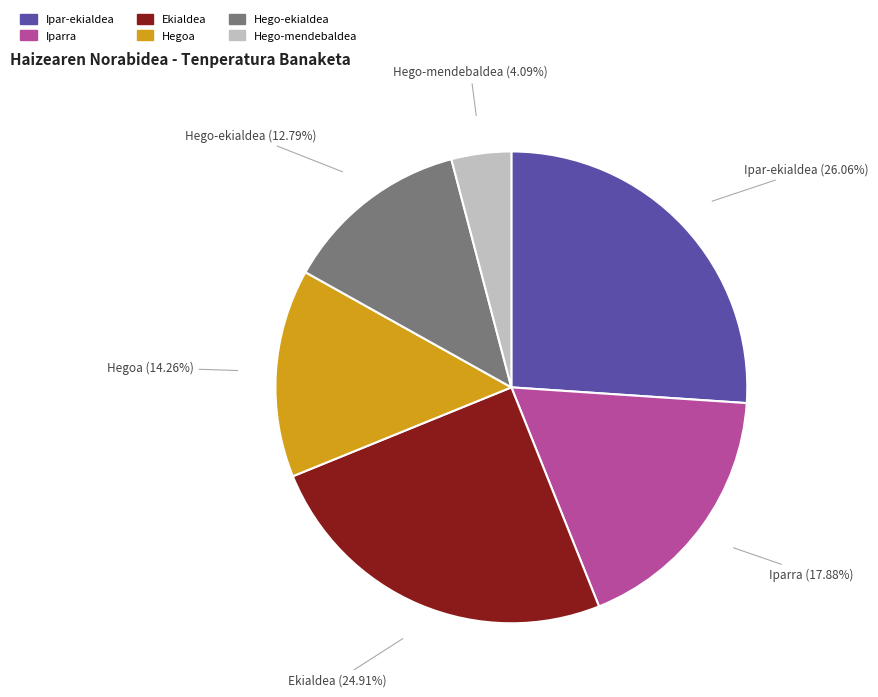

To the nearest percent, what portion does Ekialdea represent?

25%